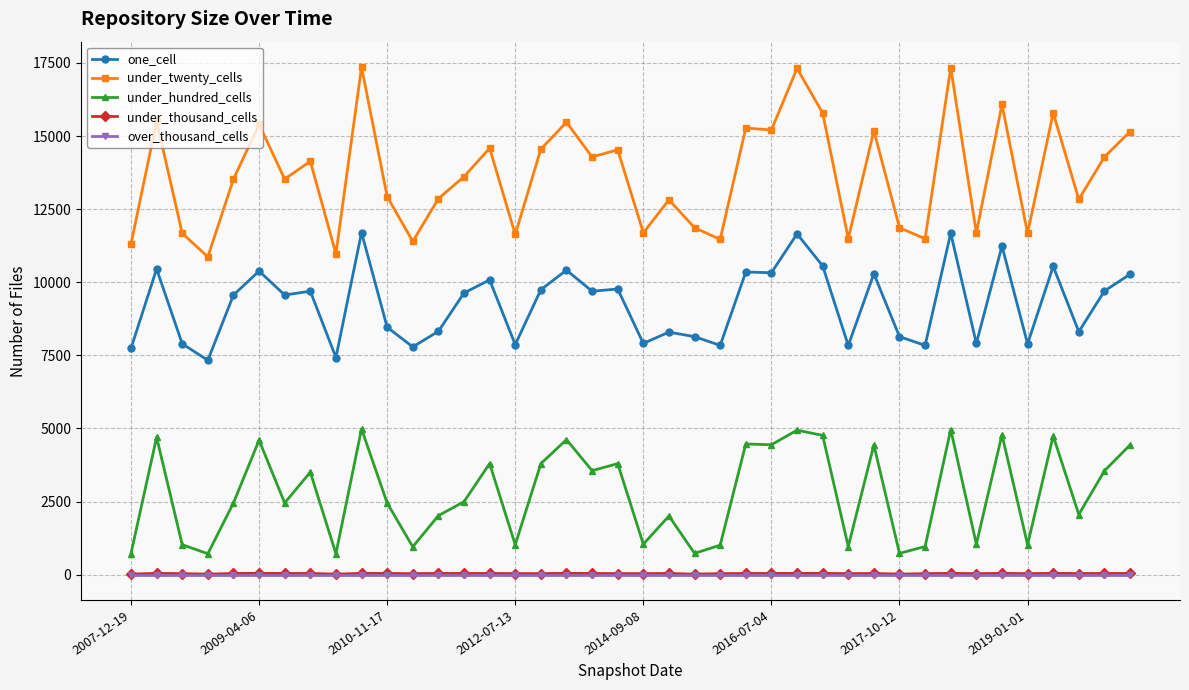

At how many categories does at least one series exceed 6151?

40